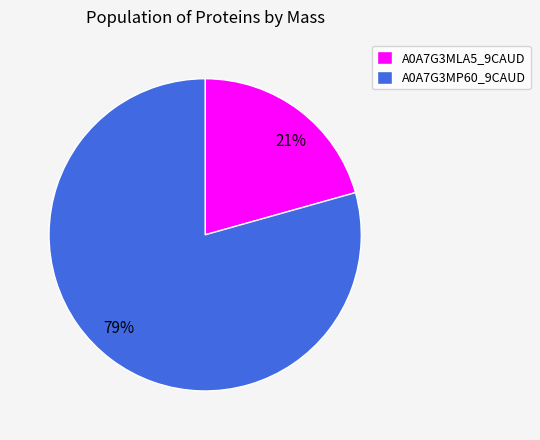

To the nearest percent, what is the average slice percentage?

50%